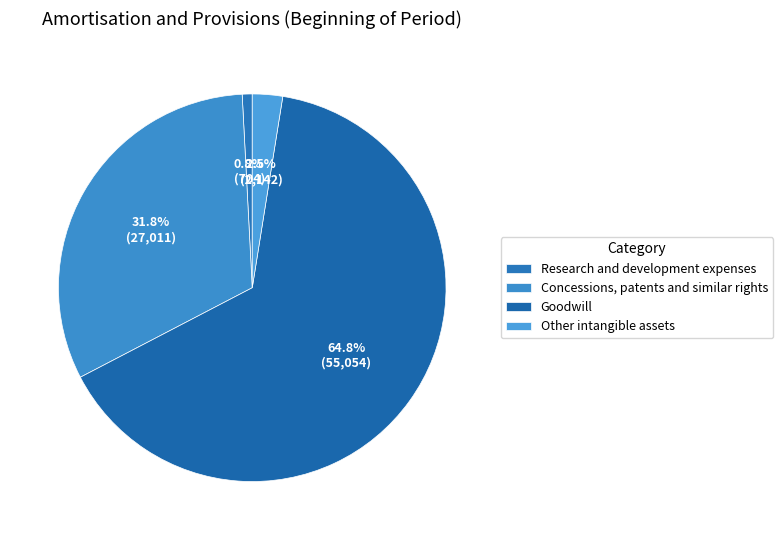

True or false: Other intangible assets accounts for 11% of the total.

False